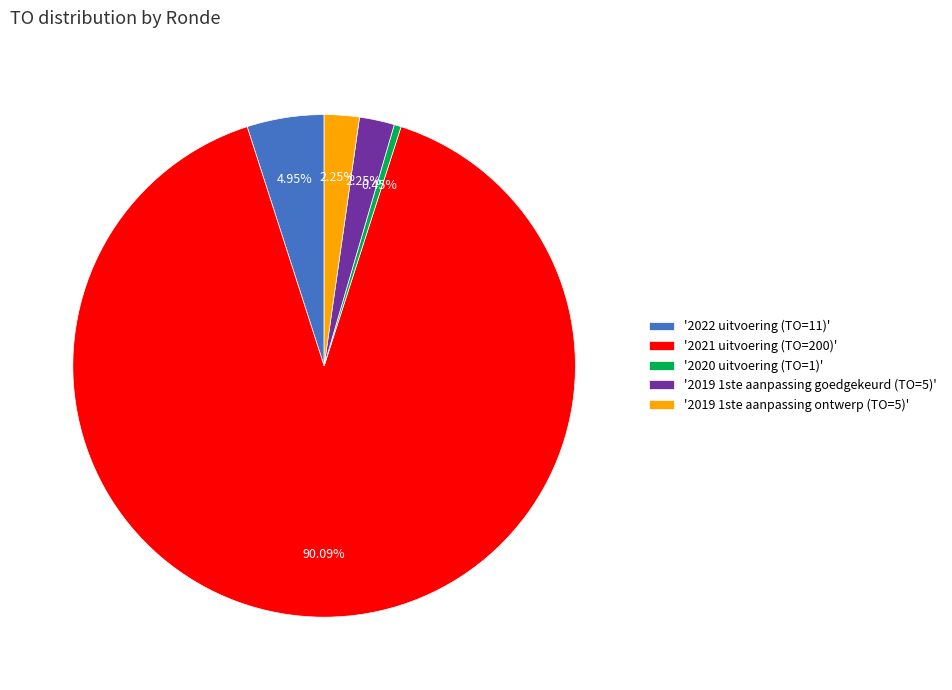

Between '2021 uitvoering (TO=200)' and '2019 1ste aanpassing ontwerp (TO=5)', which is larger?

'2021 uitvoering (TO=200)'